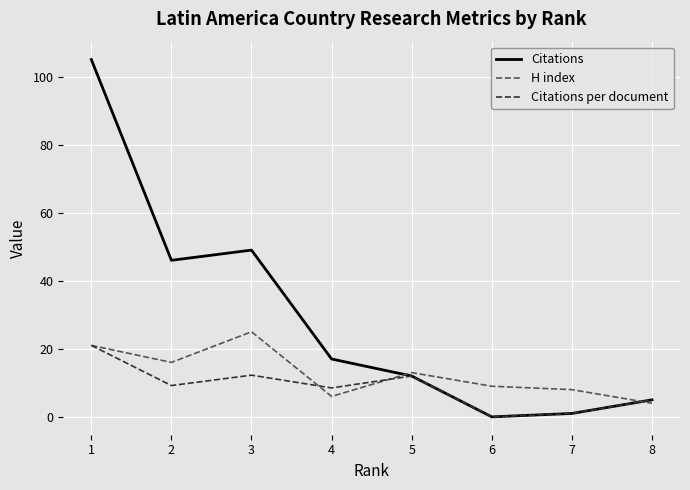

What is the difference between the maximum and second lowest values in the Citations per document series?

20.0